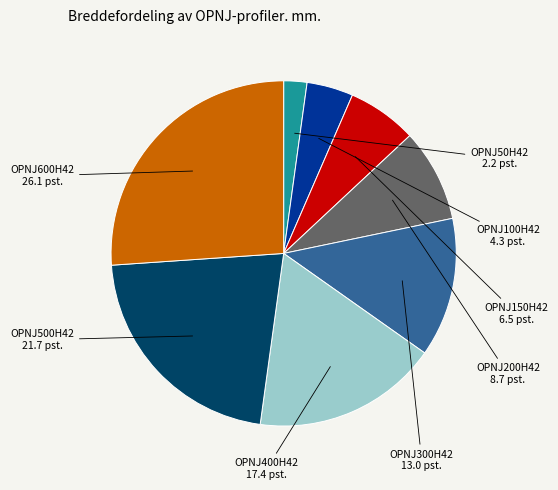

Do OPNJ100H42 and OPNJ500H42 together represent more than half of the pie?

No